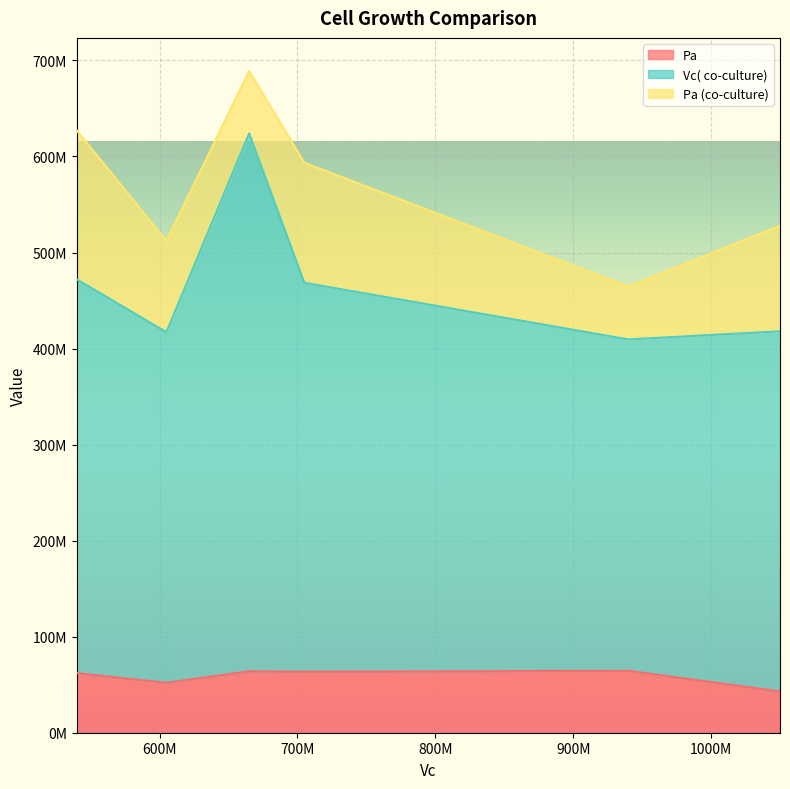

How many data points in Vc( co-culture) are above 405000000?

2